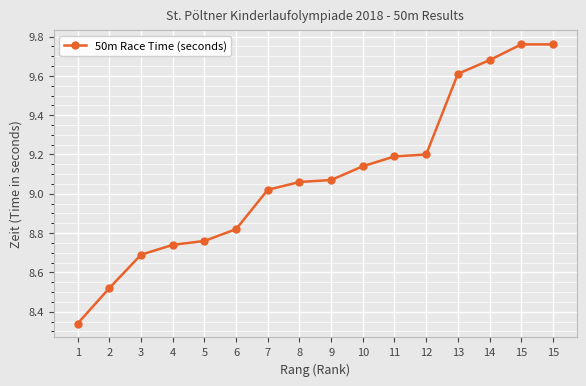

Does the chart have visible grid lines?

Yes